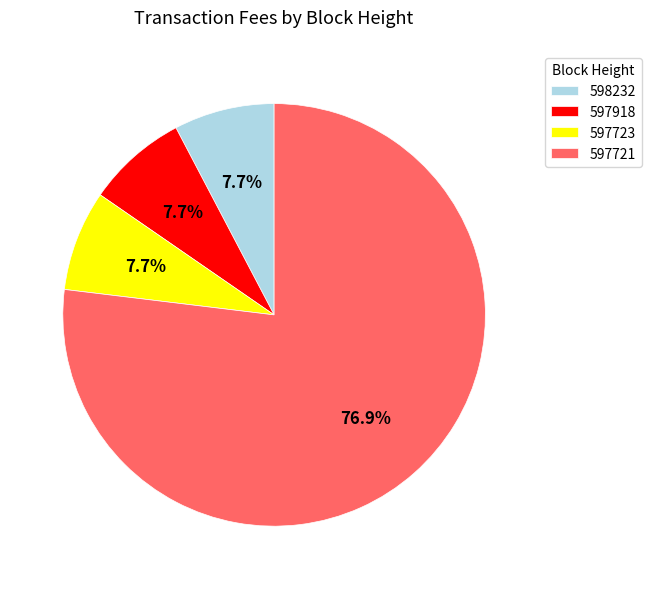

Which slice is the largest?

597721